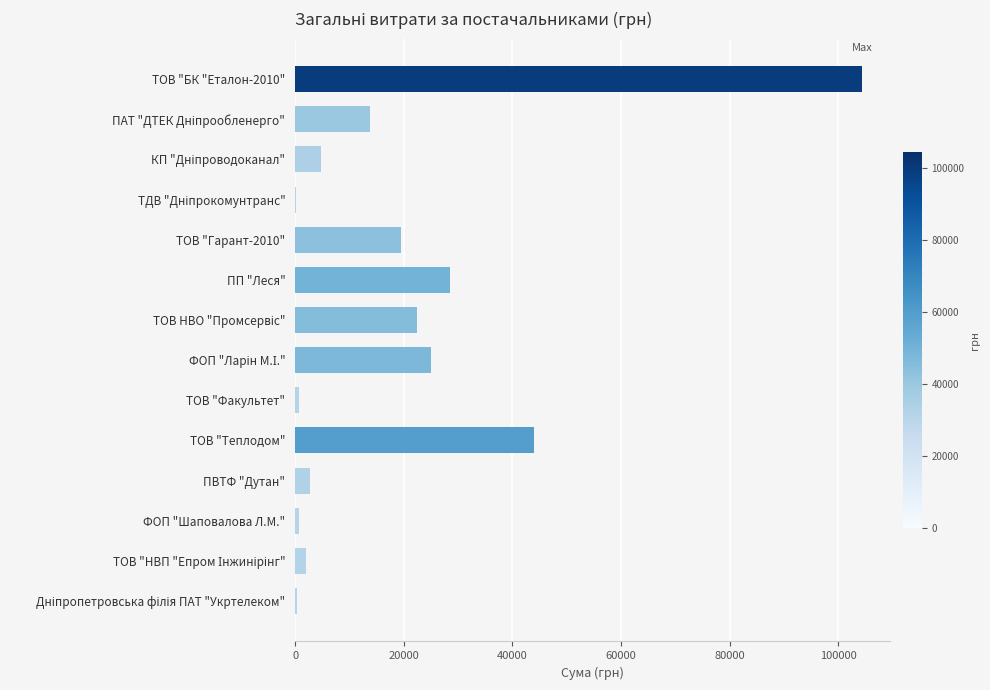

What is the sum of all values?

269082.2